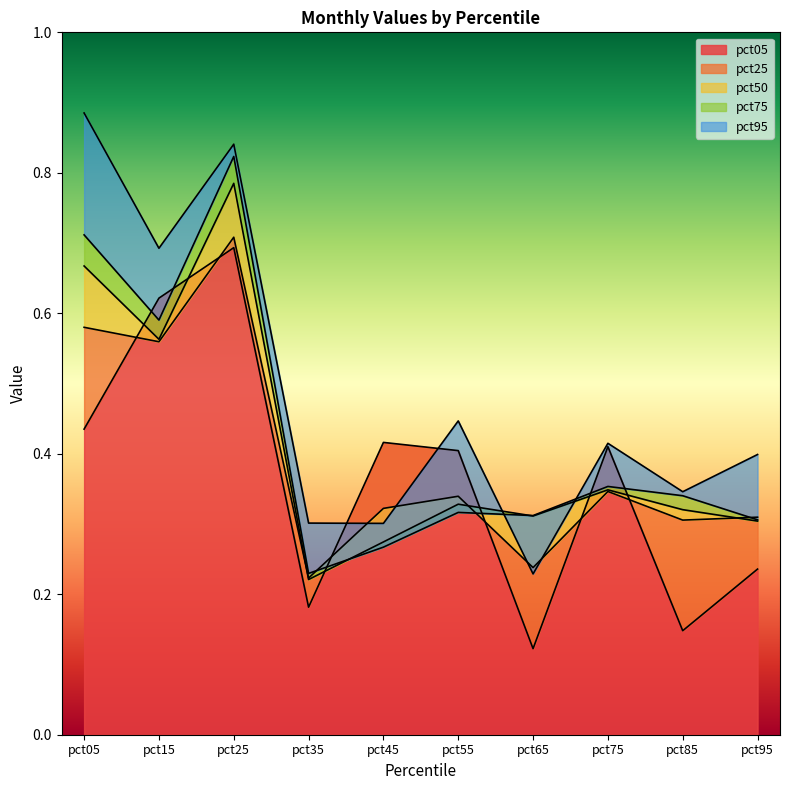

Which category has the highest value in the pct75 series?

pct25